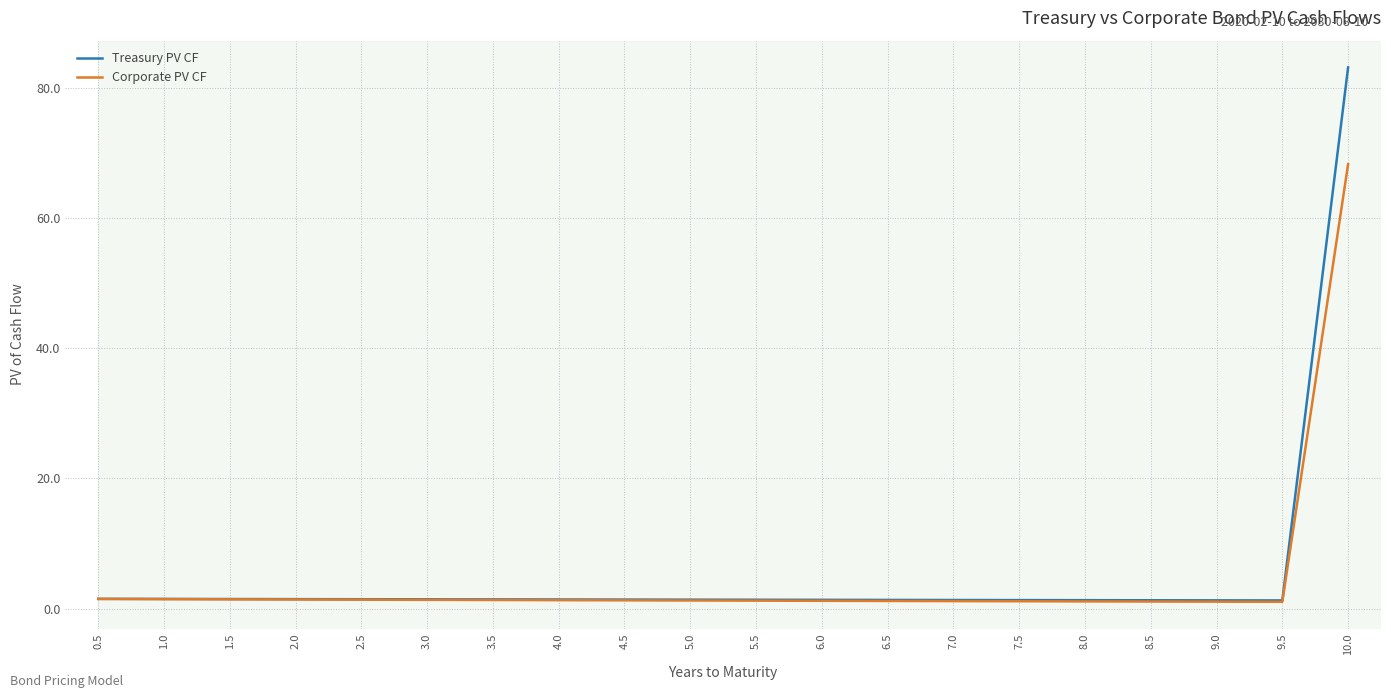

At which category is the sum across all series the highest?

10.0